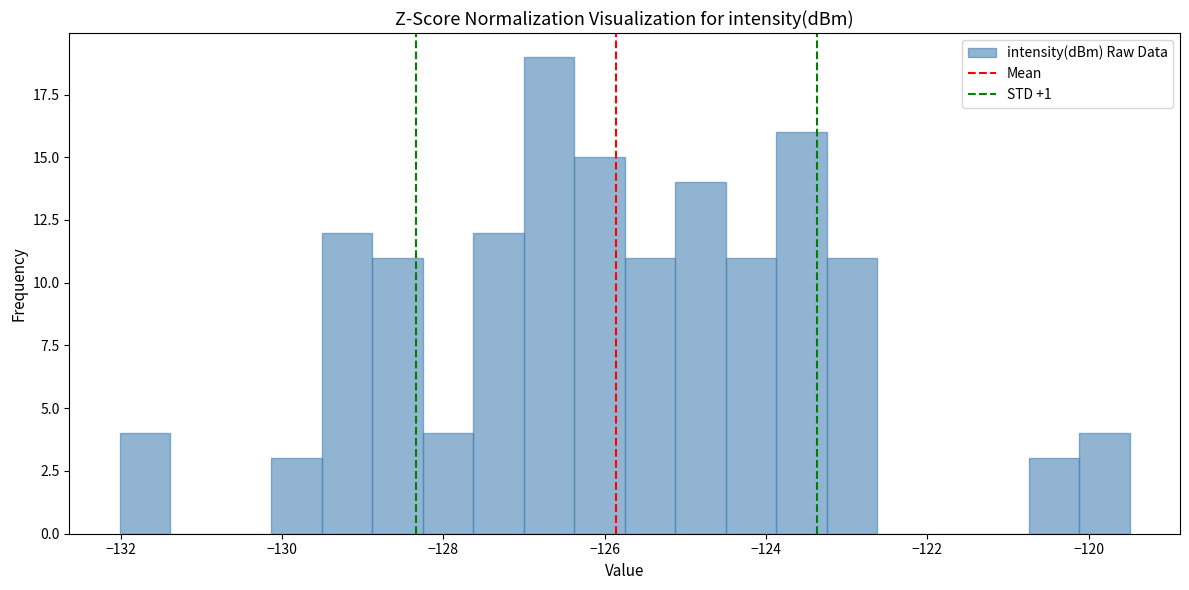

Read against the x-axis, roughly where is the centre of the tallest bar?

-126.6